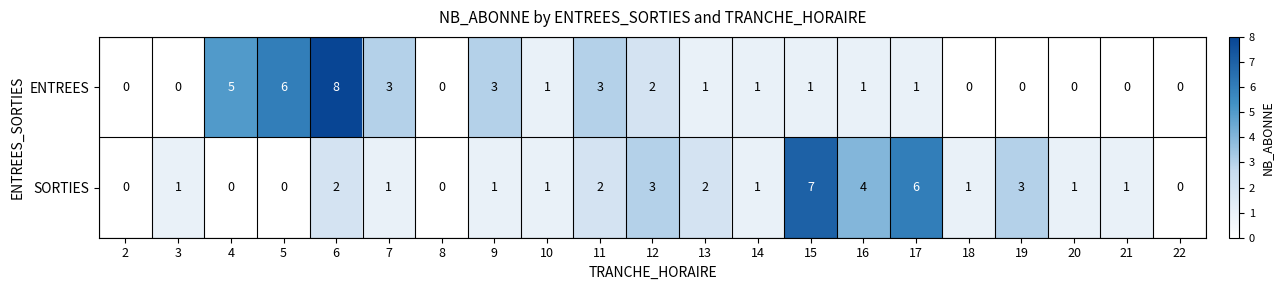

What is the greatest value displayed?

8